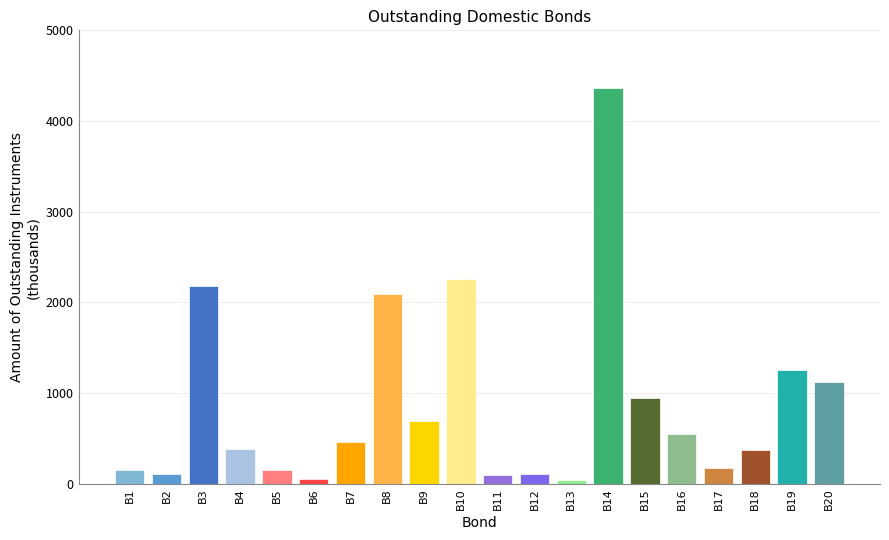

Which category has the highest value across all series?

B14